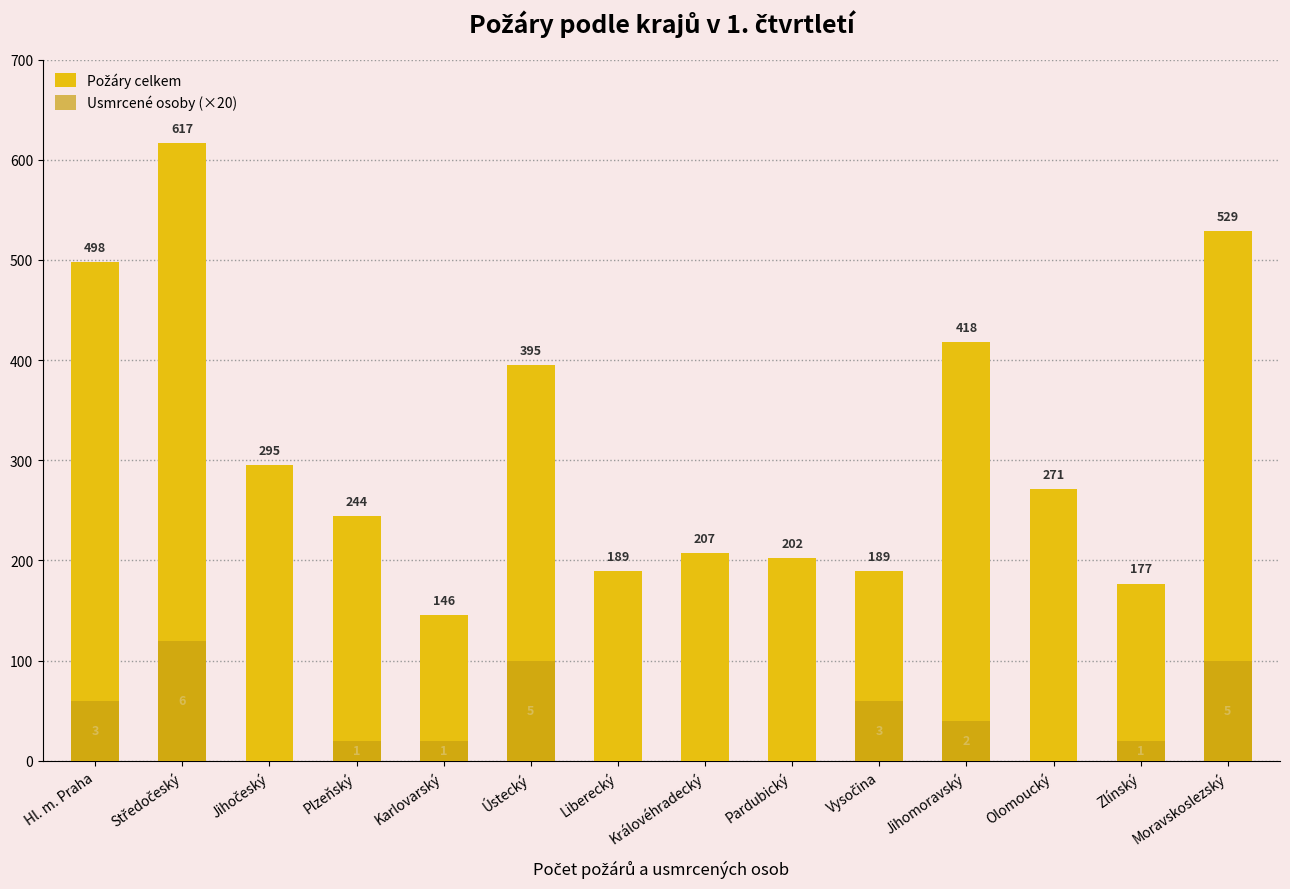

Between Ústecký and Zlínský, which is larger?

Ústecký